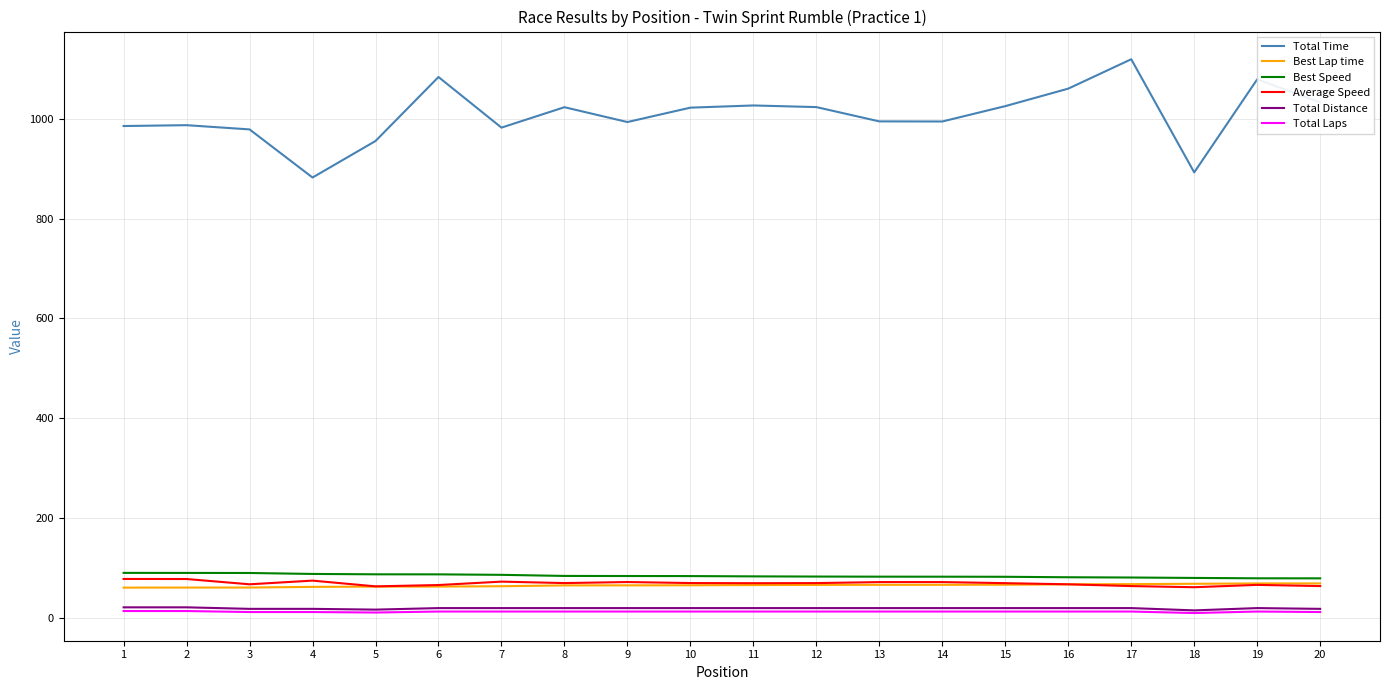

True or false: Total Time and Average Speed cross at least once.

False